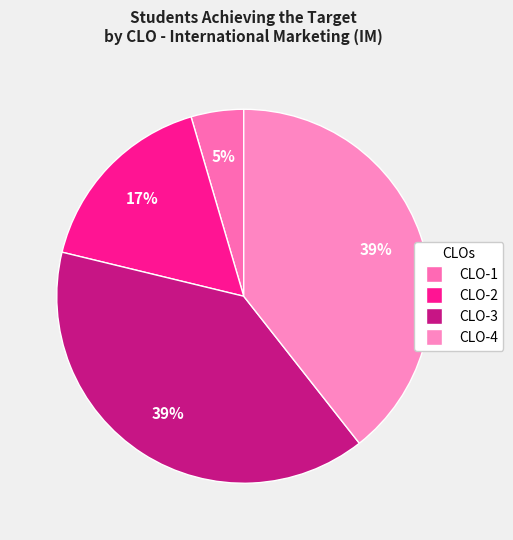

How many slices are in this pie chart?

4